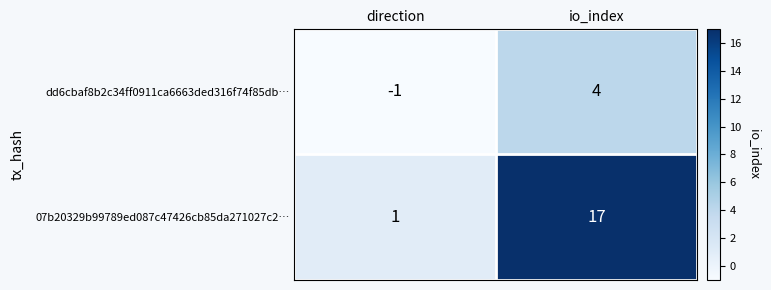

Which label corresponds to the largest value in the chart?

io_index